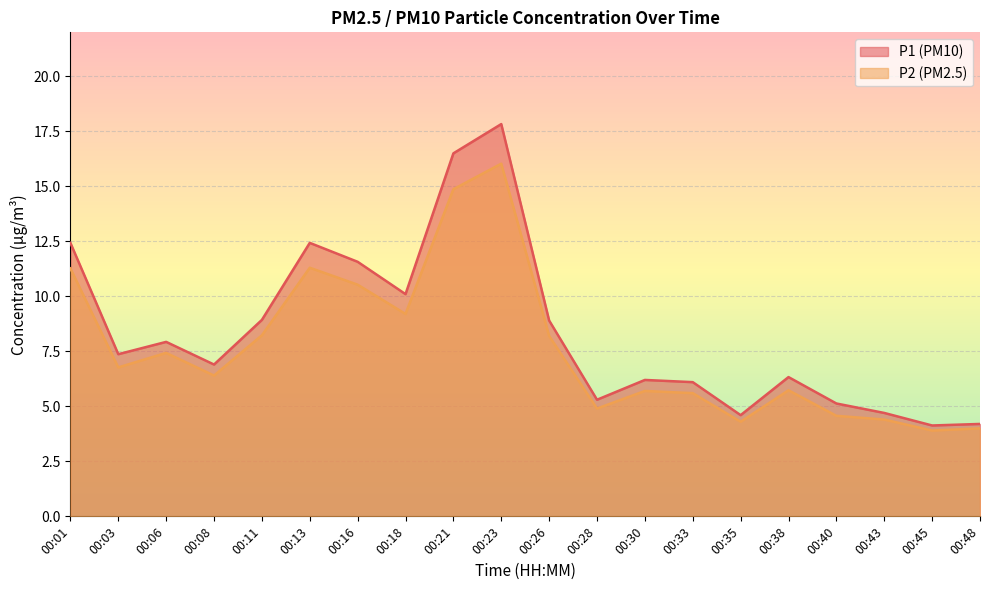

What is the difference between the maximum and second lowest values in the P2 series?

12.0